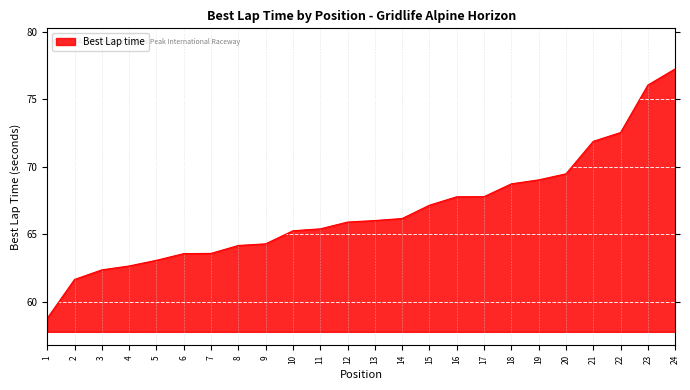

What is the maximum value shown in the chart?

77.2